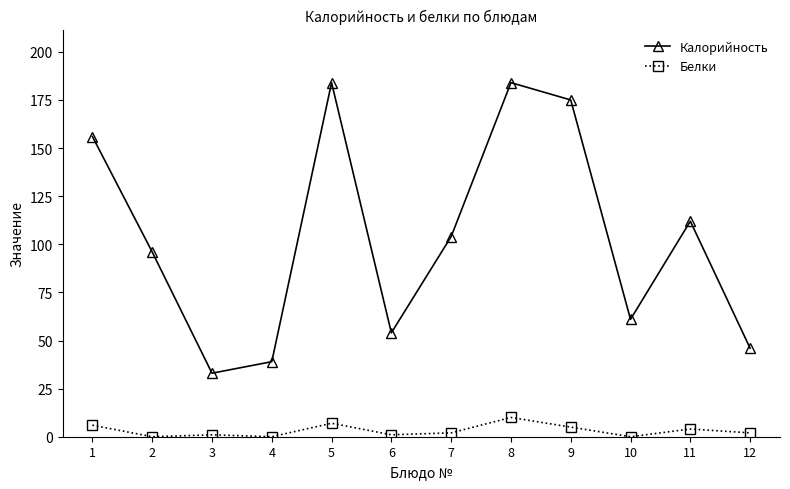

The Белки series shows 2 at 7. True or false?

True